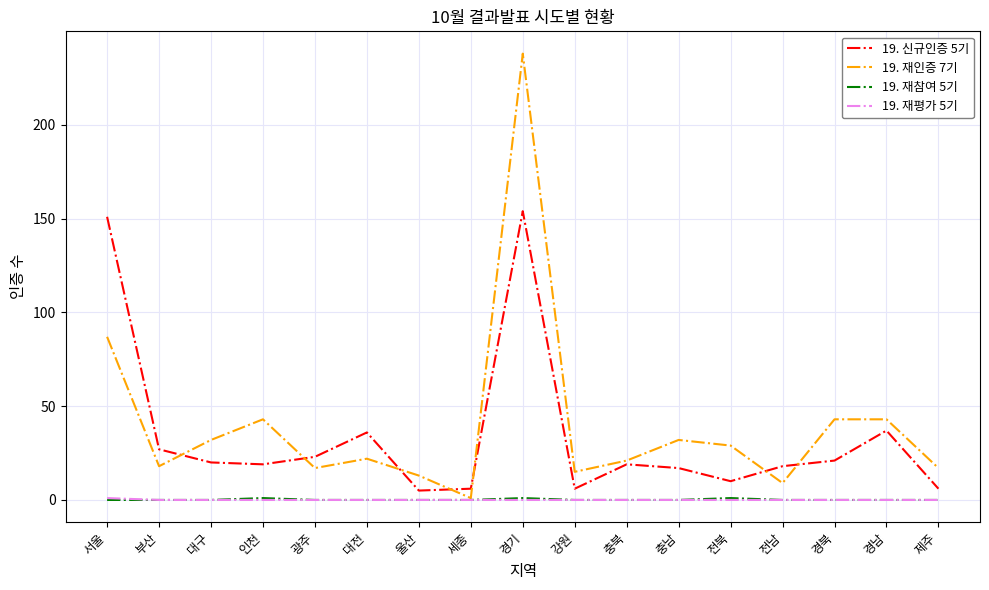

Is it true that 19. 신규인증 5기 equals 9 at 충북?

False